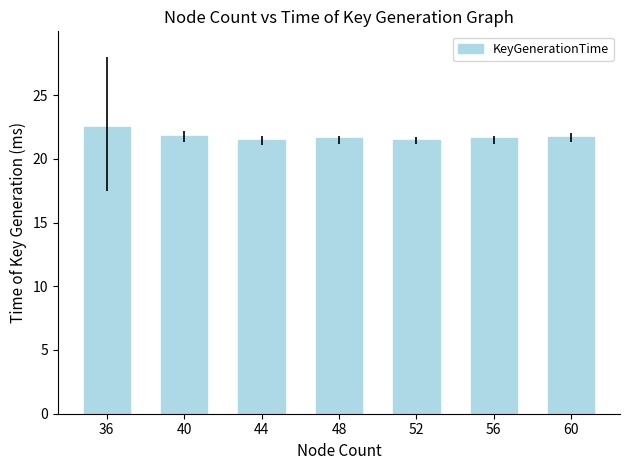

What is the approximate value at 36?

22.5